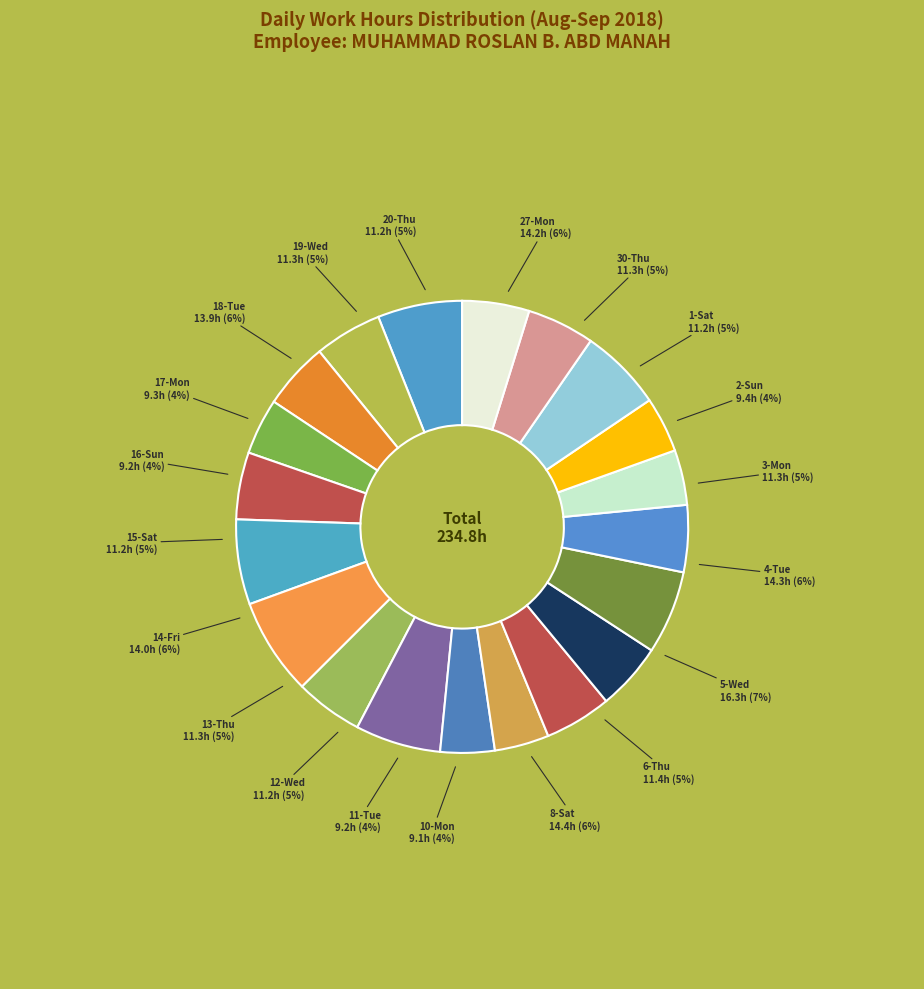

What is the change in value from 30-Thu to 16-Sun?

-2.1